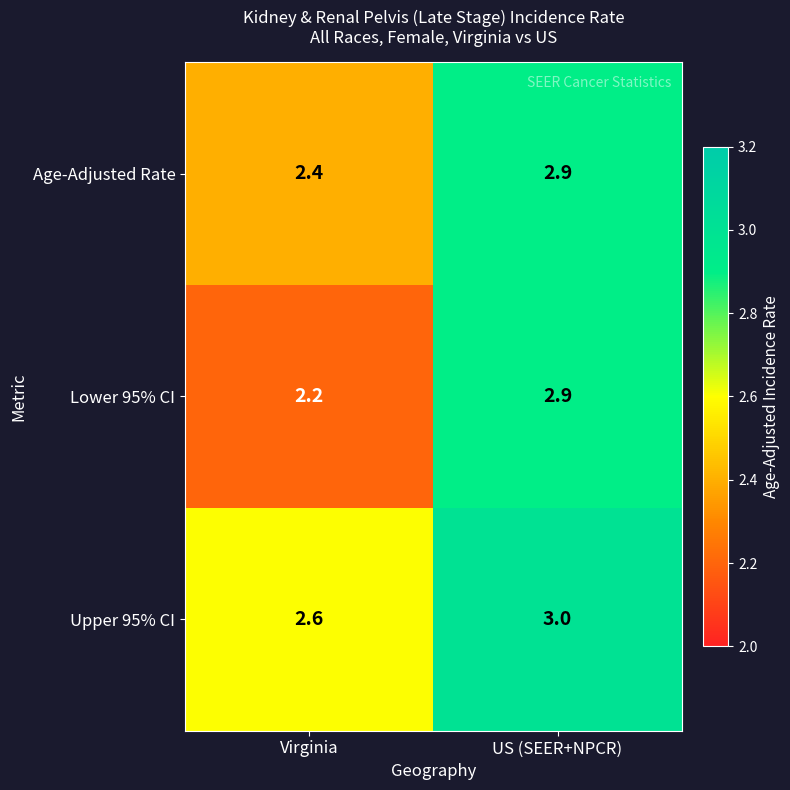

How many distinct data groups are displayed?

3